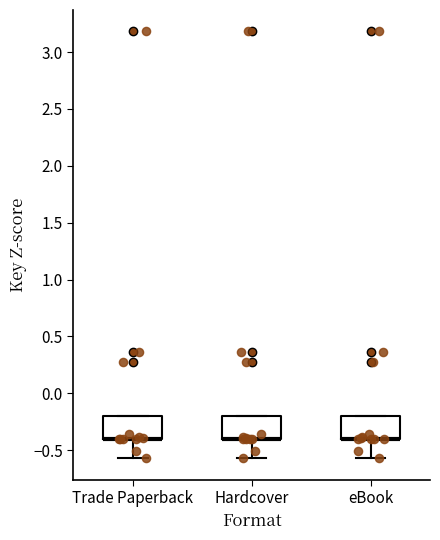

Reading left to right, transcribe this box plot: for each box, give where its median line is, the range the box spans, and where its two whiskers end, as read against the y-axis. The values are not printed on the chart, so give them approximately, as read against the axis.

Trade Paperback: median -0.40 (drawn on the box's lower edge), box -0.40 to -0.20, whiskers -0.55 to -0.20
Hardcover: median -0.40 (drawn on the box's lower edge), box -0.40 to -0.20, whiskers -0.55 to -0.20
eBook: median -0.40 (drawn on the box's lower edge), box -0.40 to -0.20, whiskers -0.55 to -0.20